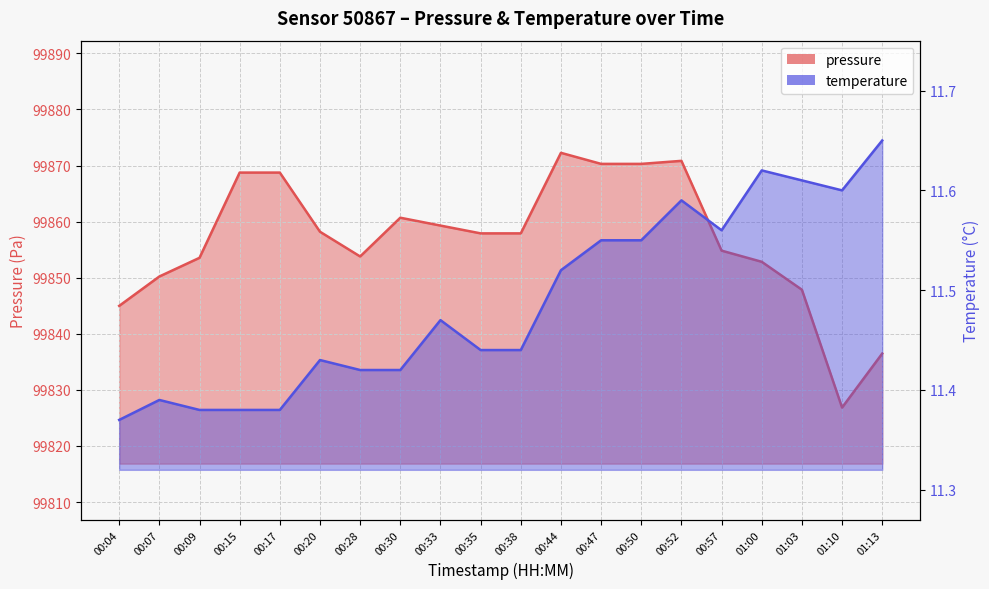

What value does the temperature series have at 00:38?

11.4